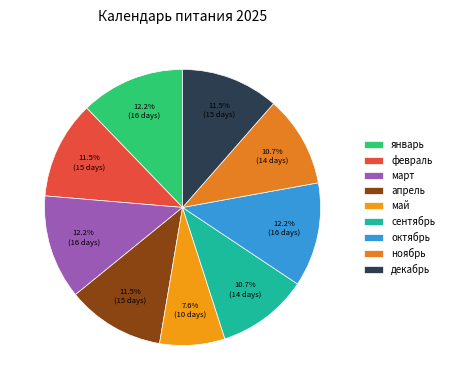

How many slices are in this pie chart?

9